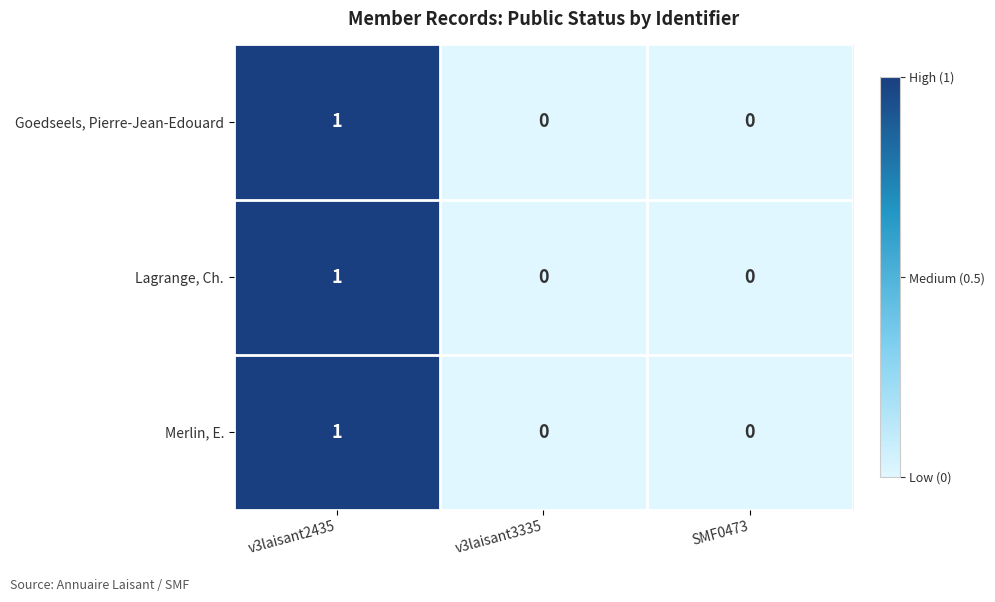

Reading left to right, list all the values displayed in this chart.

Goedseels, Pierre-Jean-Edouard: 1	0	0
Lagrange, Ch.: 1	0	0
Merlin, E.: 1	0	0